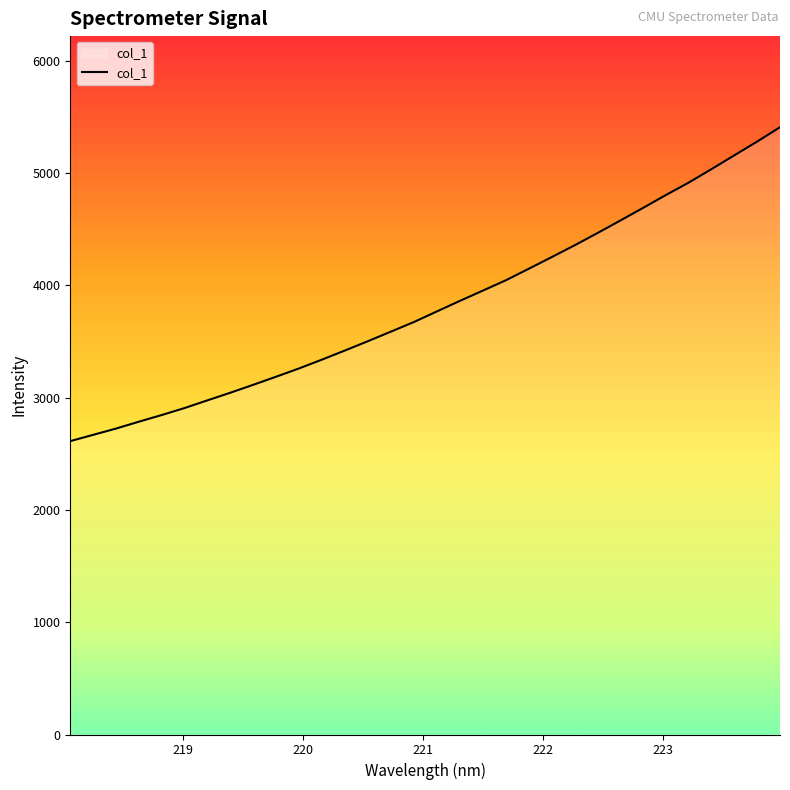

What is the greatest value displayed?

5409.6